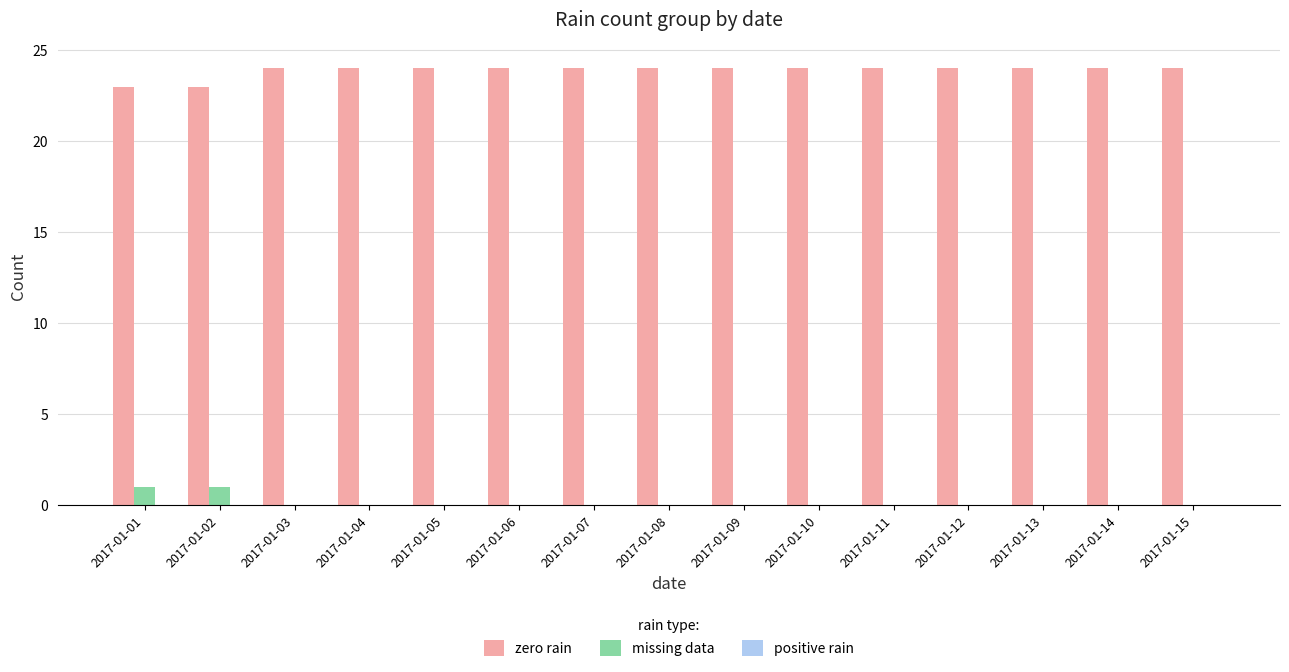

What is the spread (max minus min) of values at 2017-01-09?

24